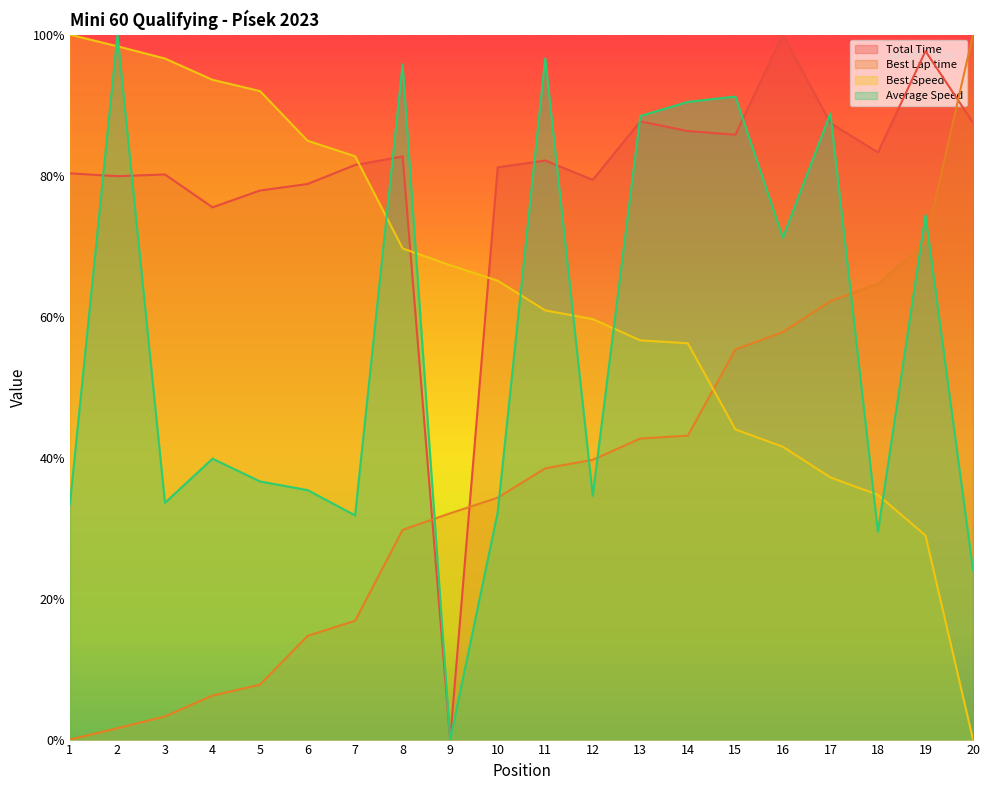

Between which two adjacent categories do Best Lap time and Total Time first intersect?

8 and 9